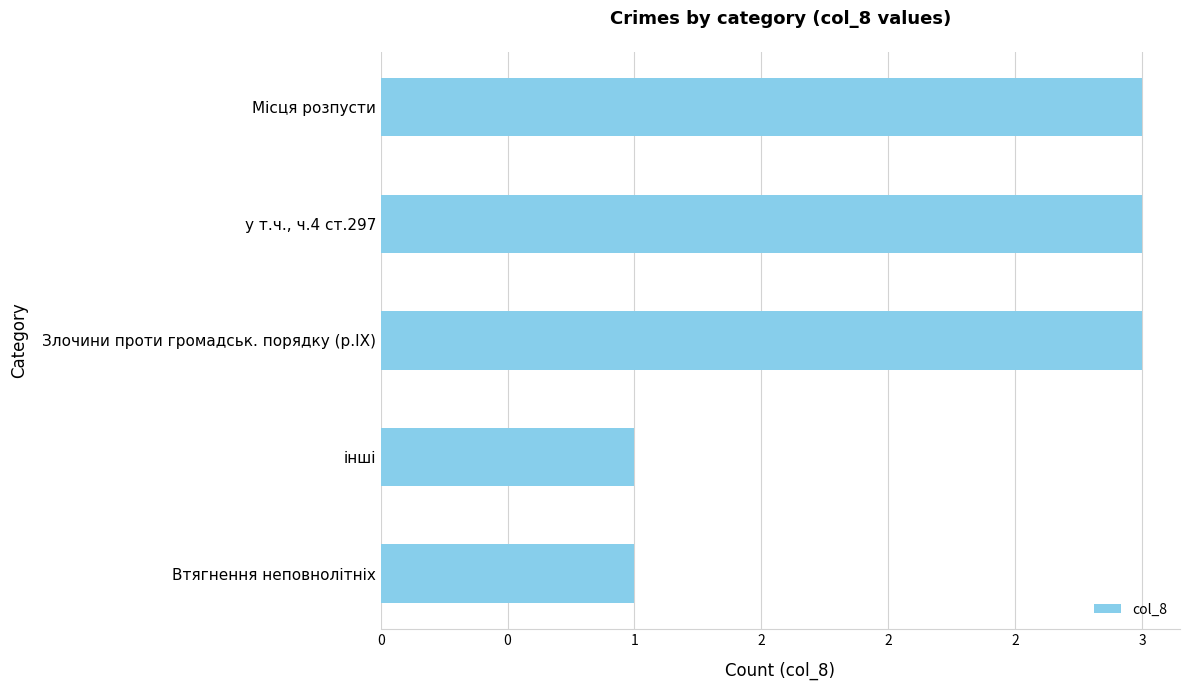

Are the bars horizontal?

Yes